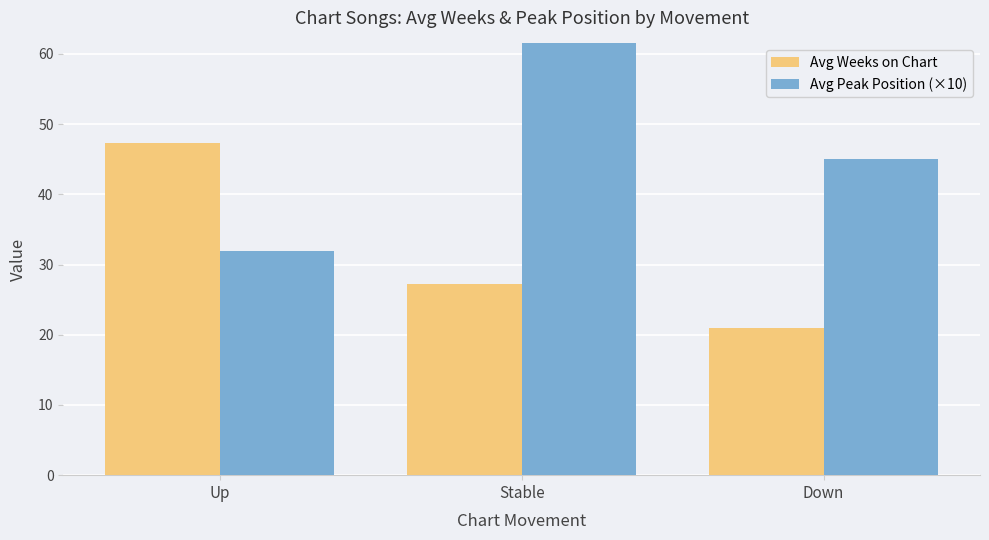

What is the label of the 3rd bar from the left?

Down